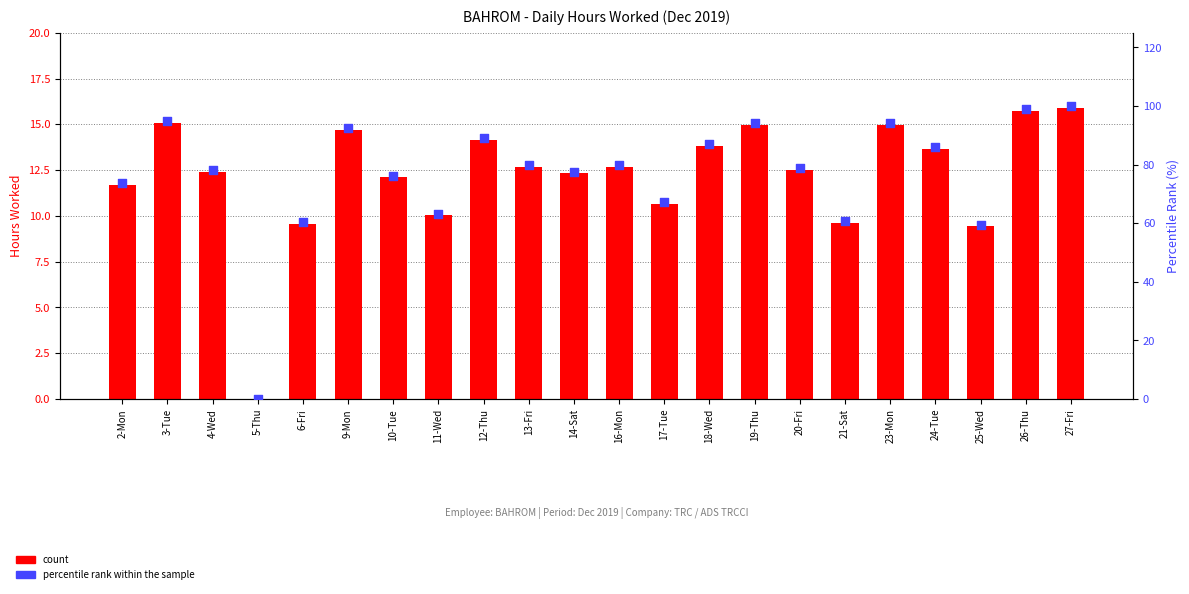

At which category is the sum across all series the highest?

27-Fri